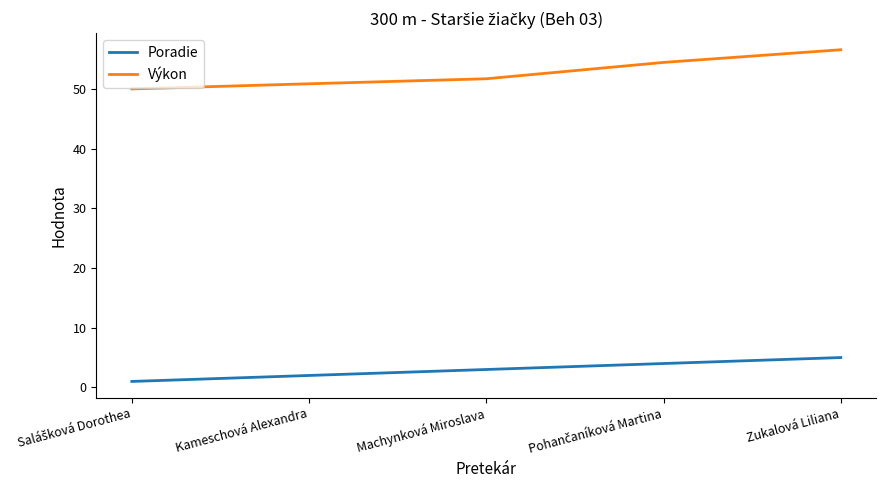

At how many categories does at least one series exceed 20?

5